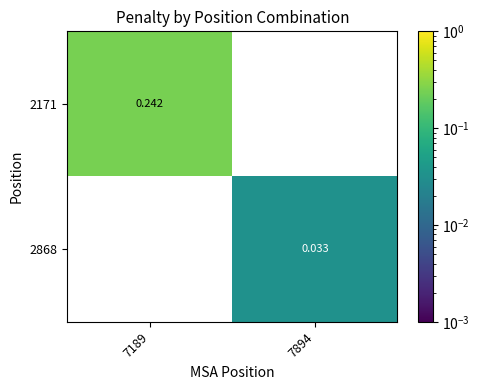

Which series has the largest total across all categories?

2171